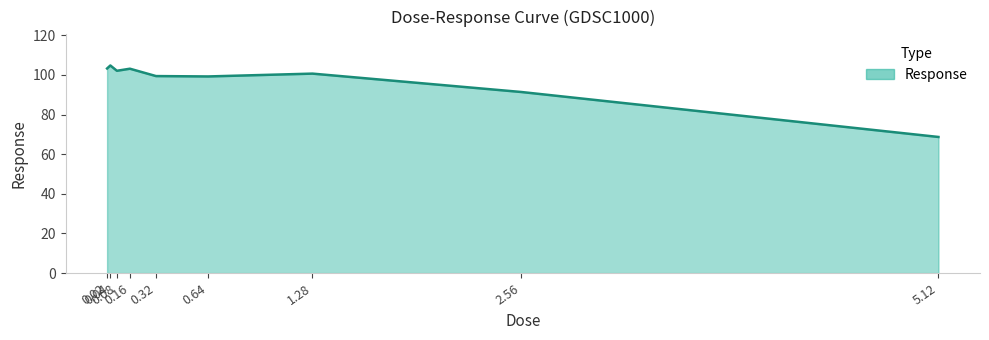

What is the difference between the maximum and minimum values?

36.1